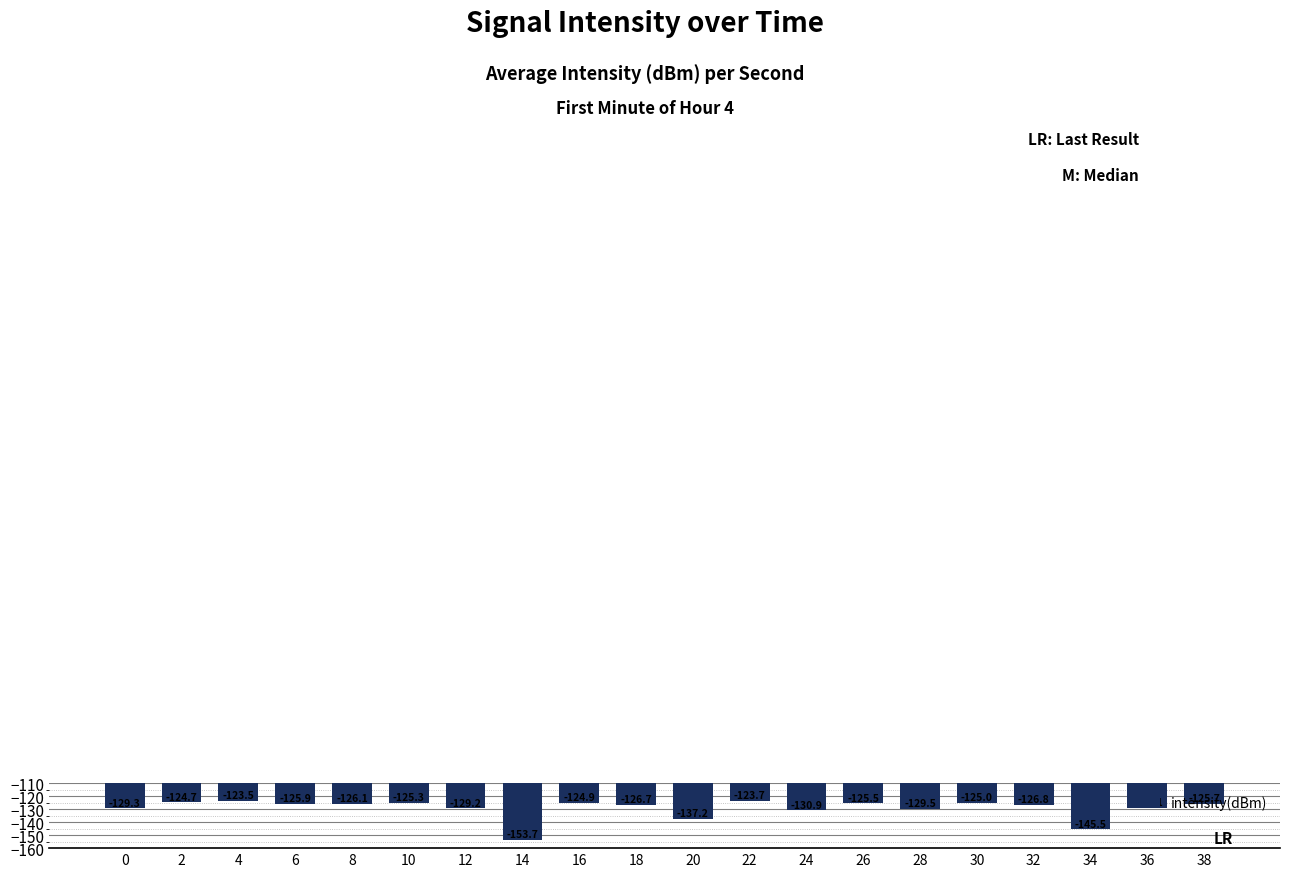

What is the value of the 10th bar from the left?

-126.7